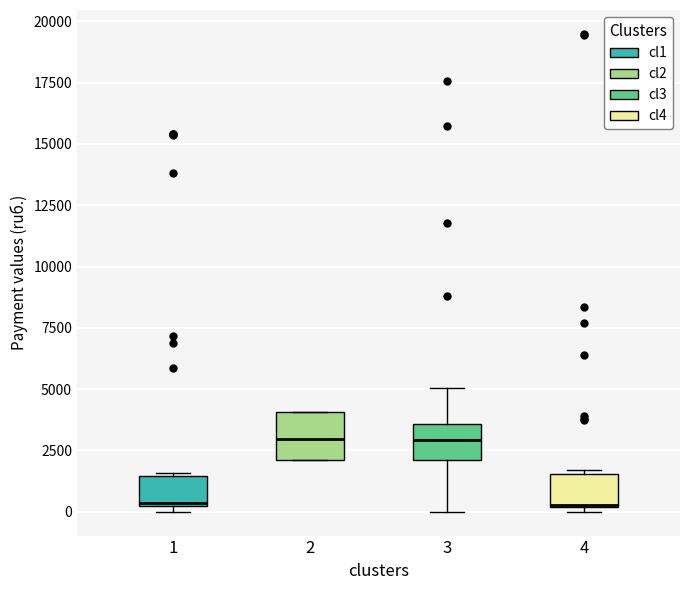

Where does the median line of the box at x = 2 sit on the y-axis? The values are not printed on the chart, so give them approximately, as read against the axis.

3000